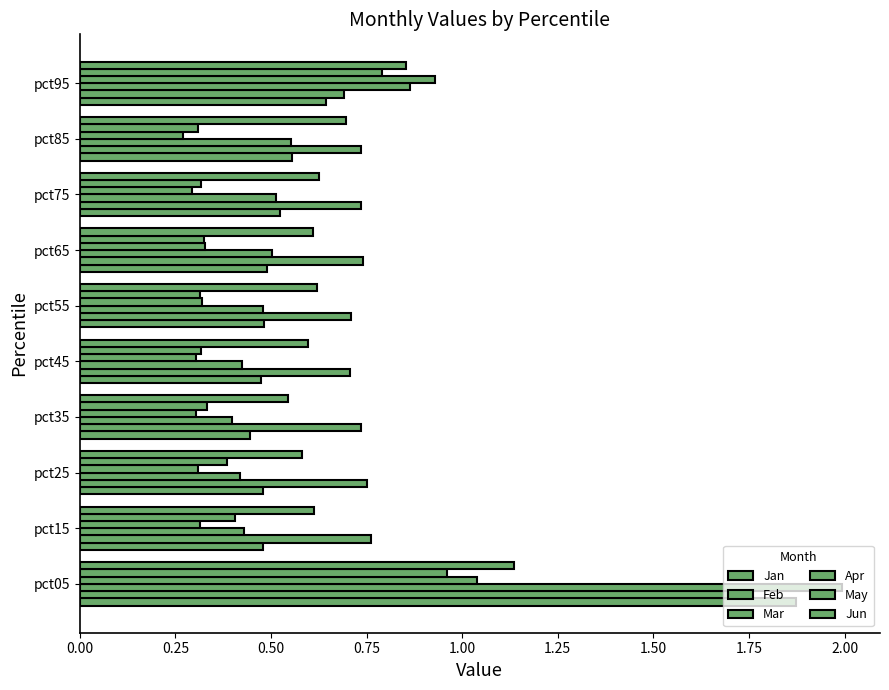

How many categories are shown in the chart?

10